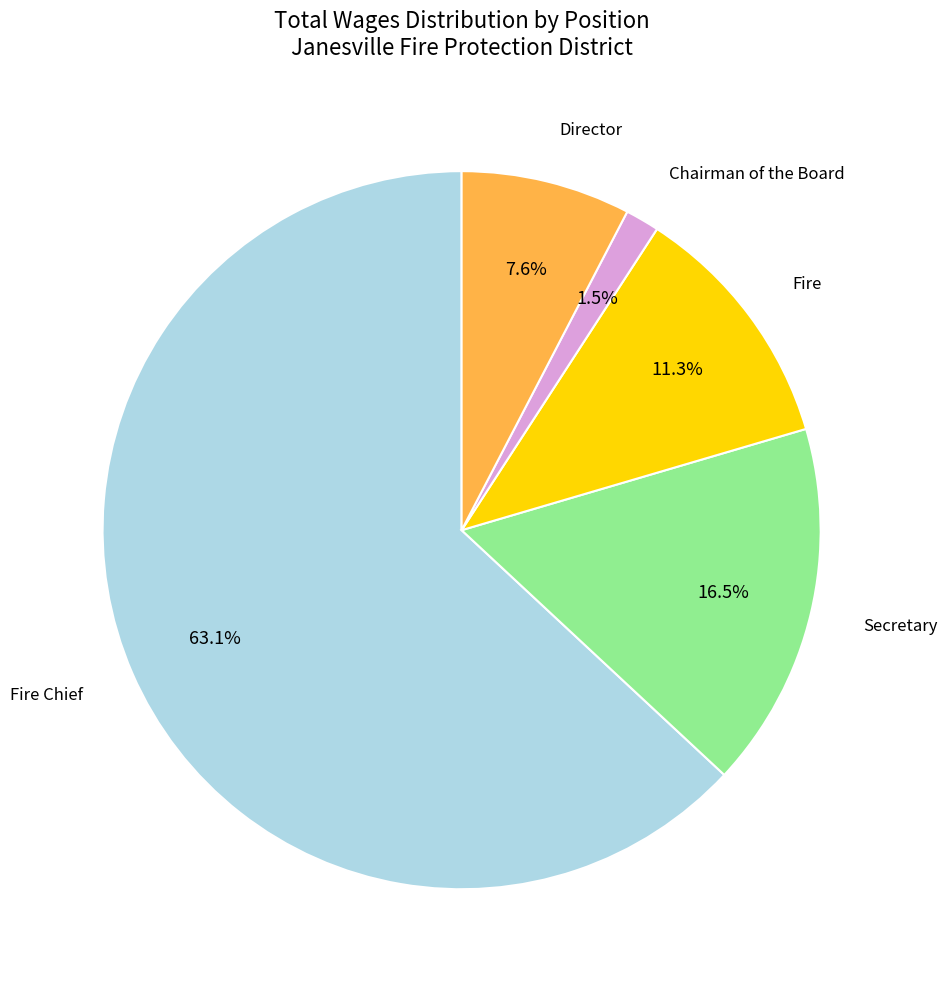

Is there a majority slice in this chart?

Yes